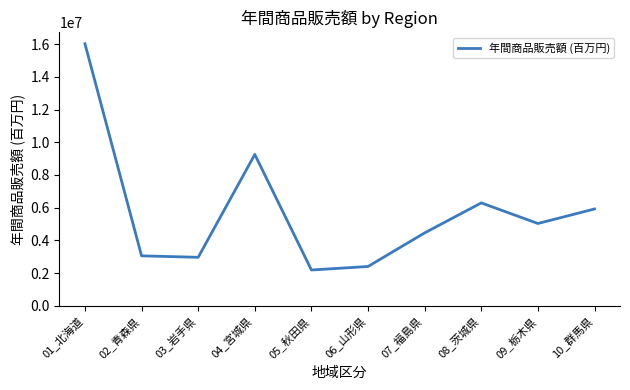

What is the difference between the values at 01_北海道 and 02_青森県?

12964225